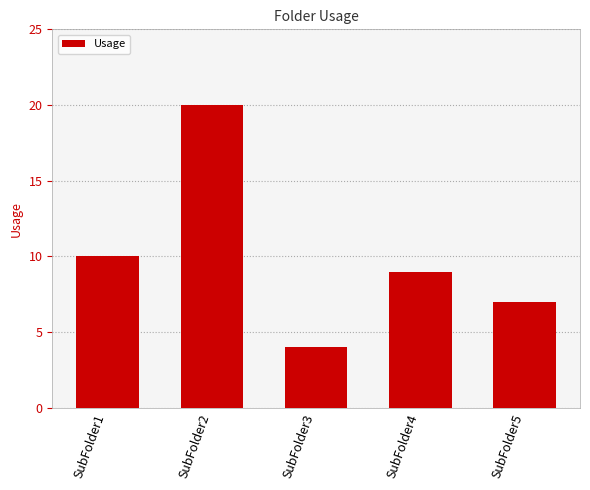

True or false: the data shows 7 at SubFolder5.

True